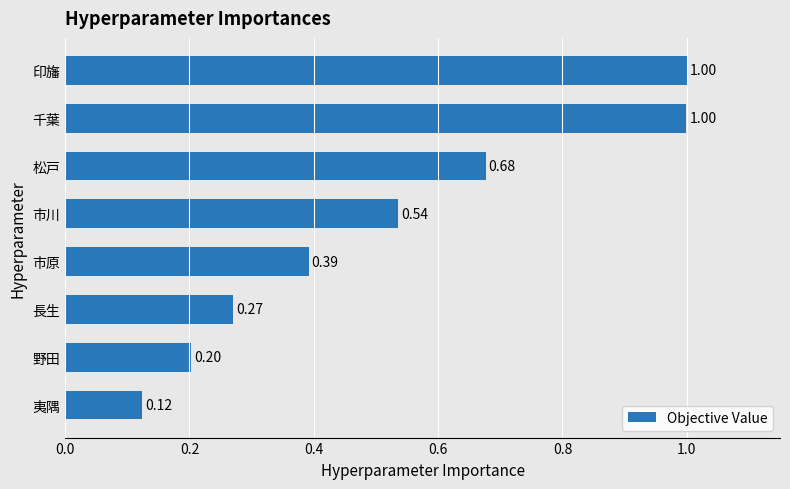

What is the difference between the maximum and second lowest values?

0.8